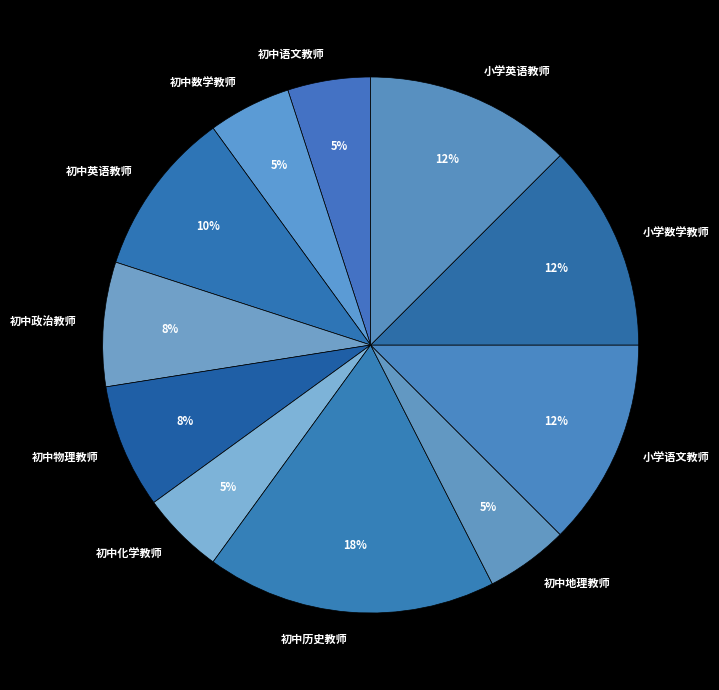

Which slice is the largest?

初中历史教师